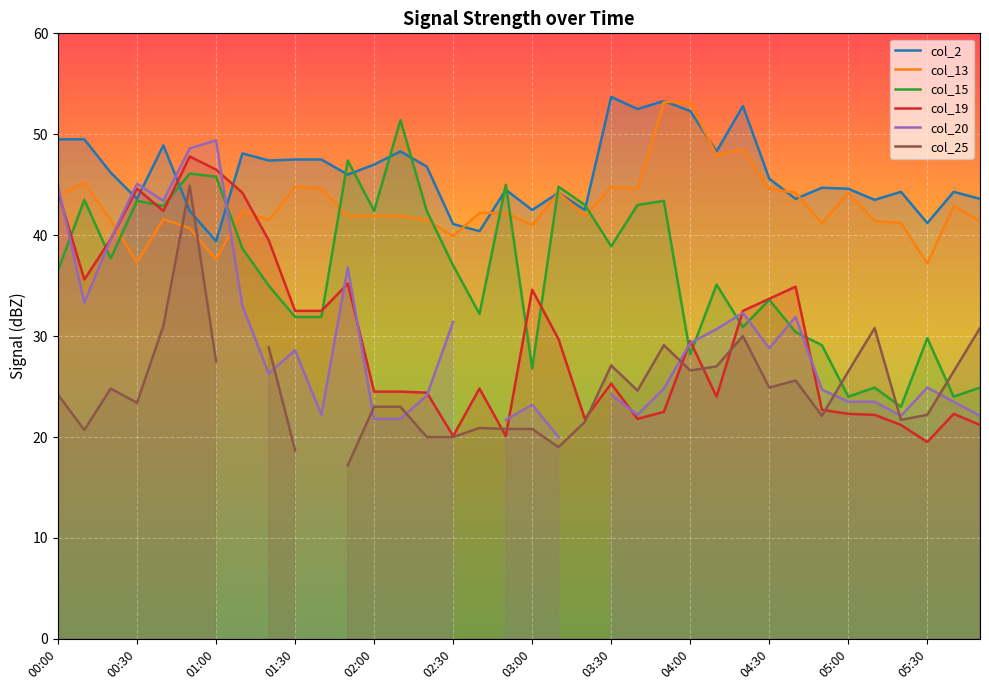

How many data points in col_13 are less than 42?

18